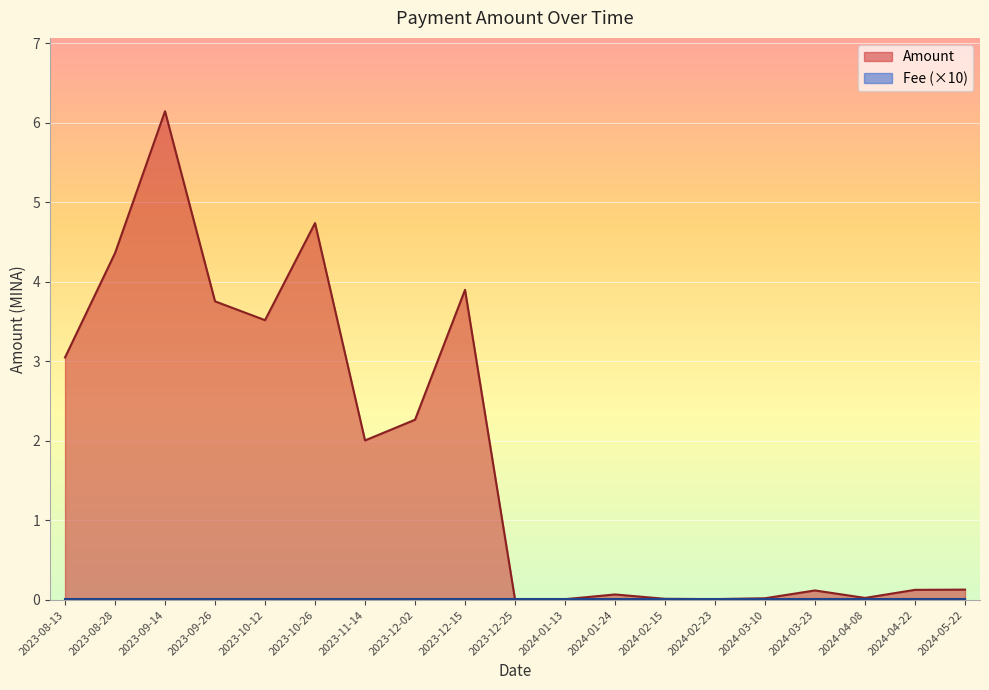

Where is the first local minimum for Amount?

2023-10-12